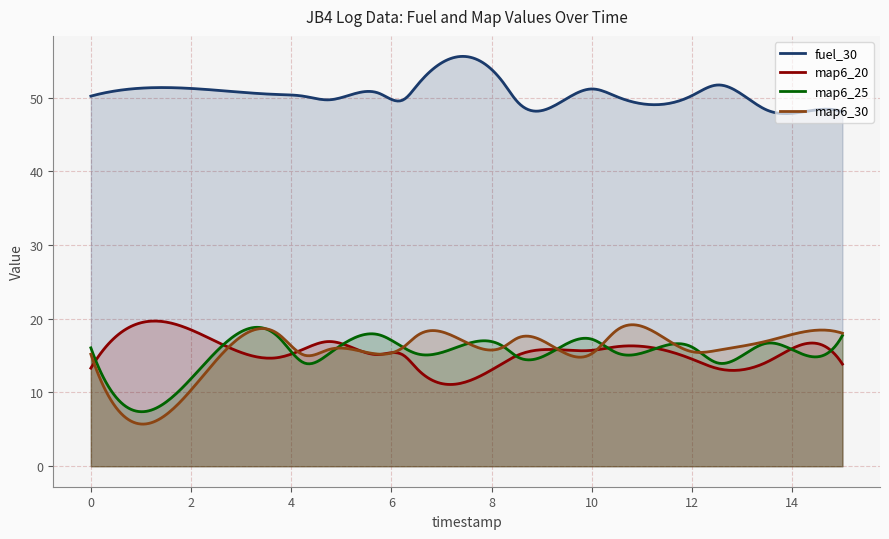

What are all the series names shown in the legend?

fuel_30, map6_20, map6_25, map6_30